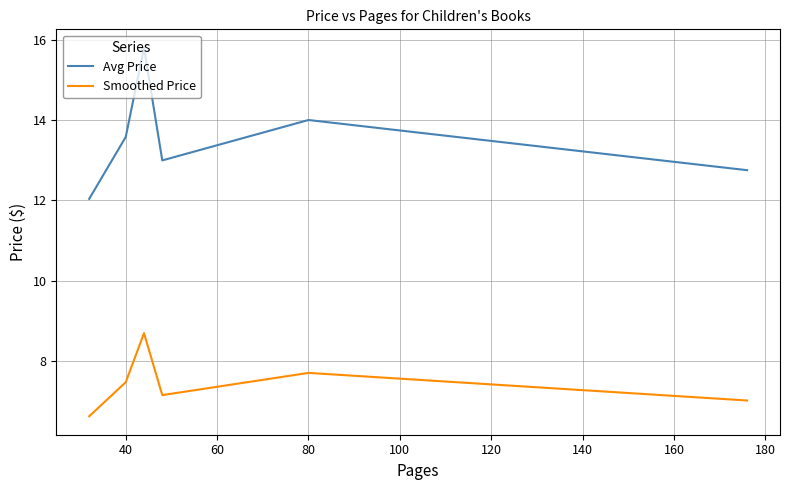

How many distinct data groups are displayed?

2